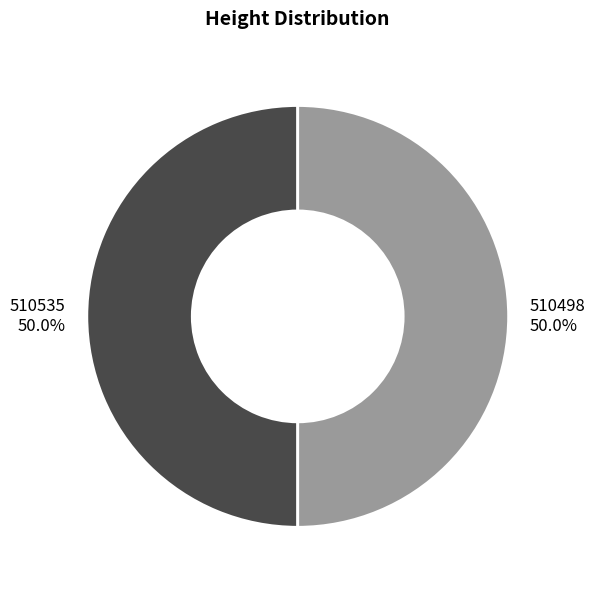

True or false: 510535 accounts for 50% of the total.

True